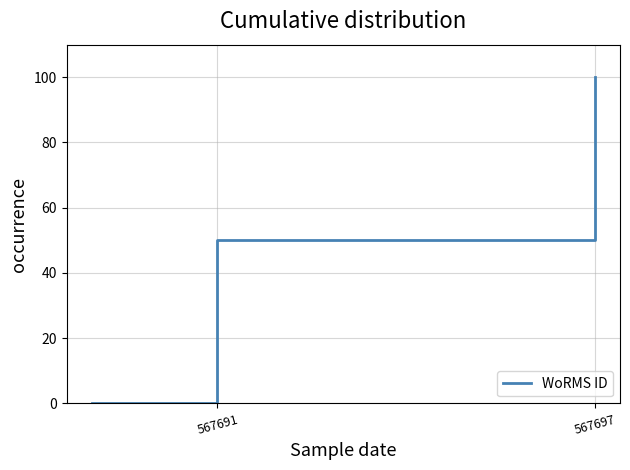

What is the average value?

50